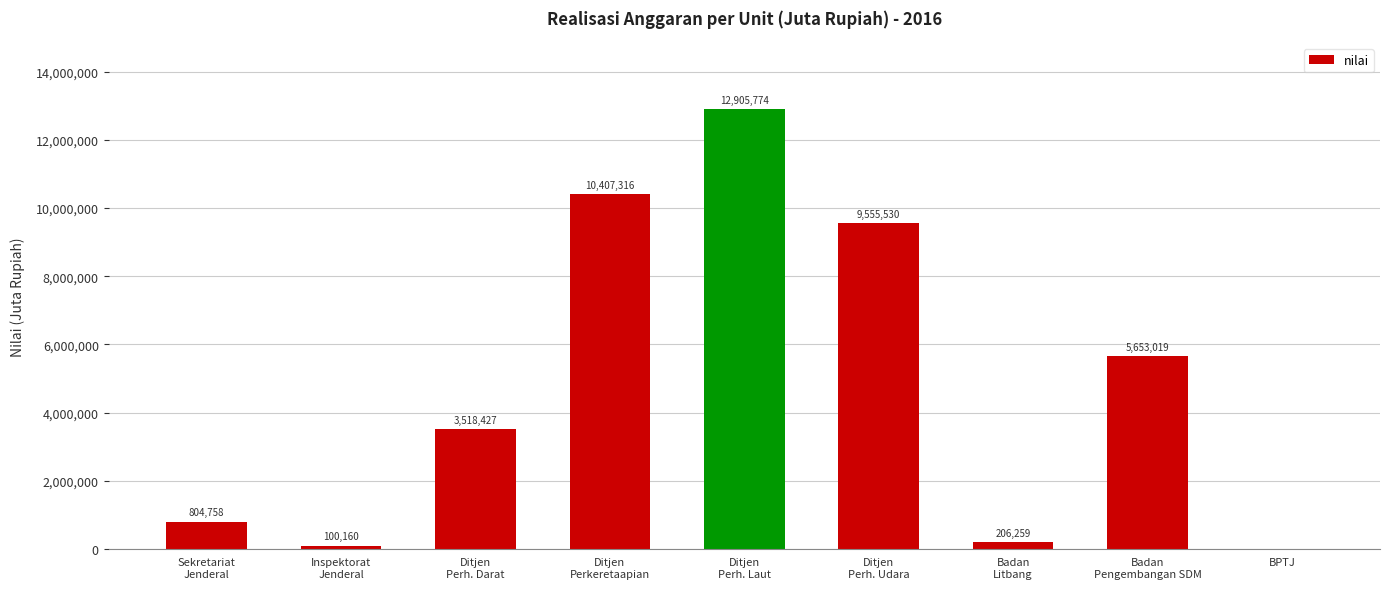

Does the chart contain stacked bars?

No